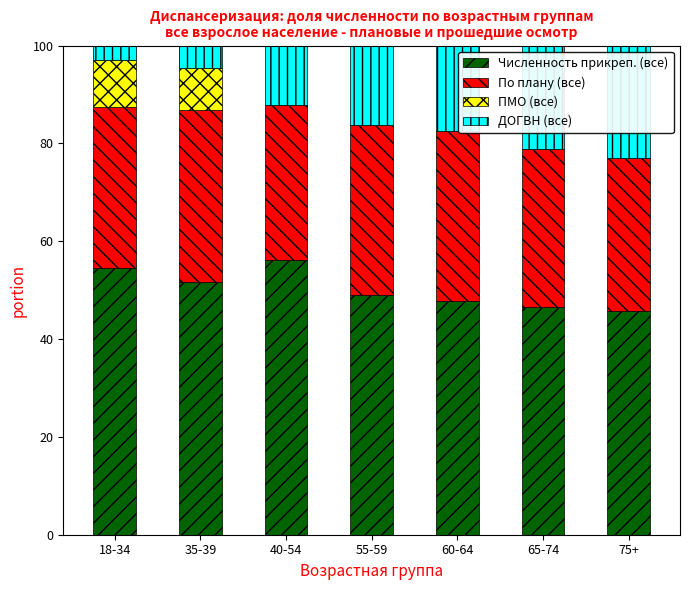

What is the highest value of the Численность прикреп. (все) series?

56.2